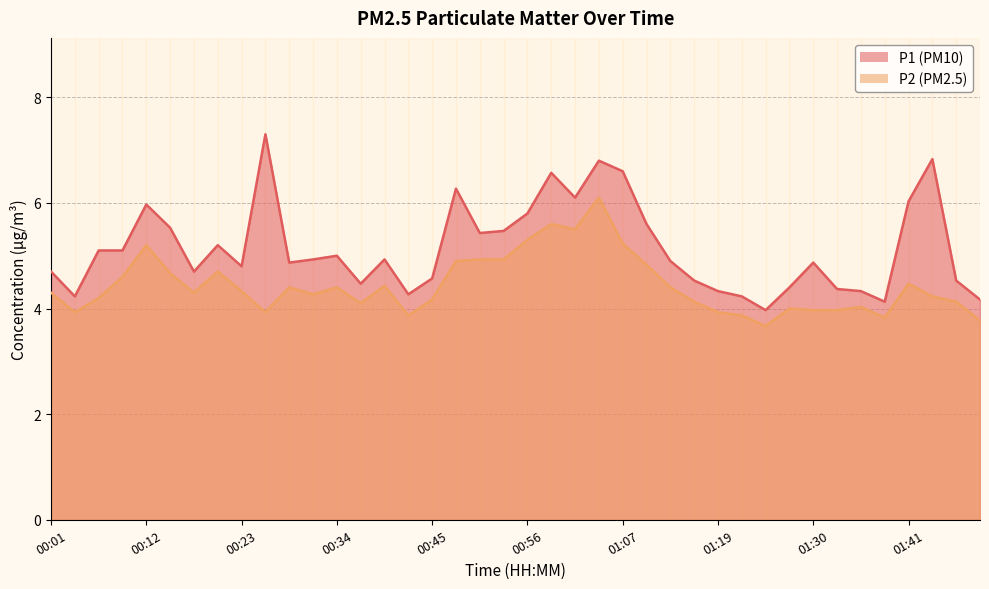

Which series has the largest range (max minus min)?

P1